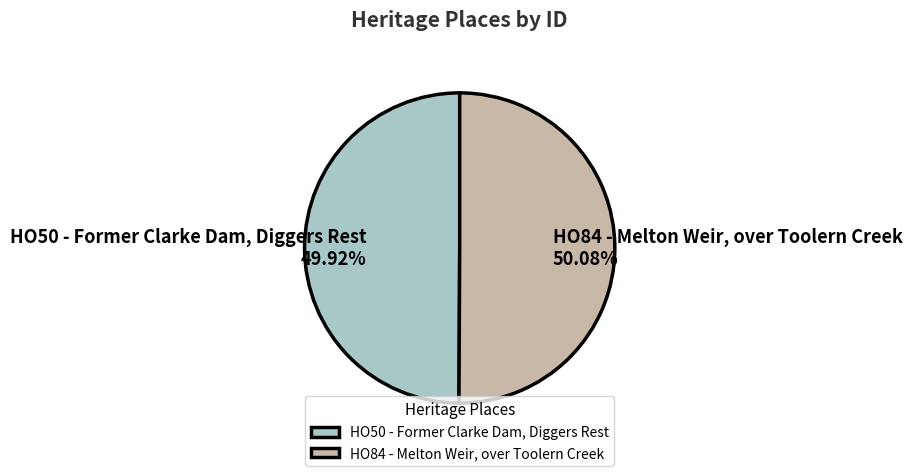

What is the ratio of the value at HO50 - Former Clarke Dam, Diggers Rest to the value at HO84 - Melton Weir, over Toolern Creek?

1.0